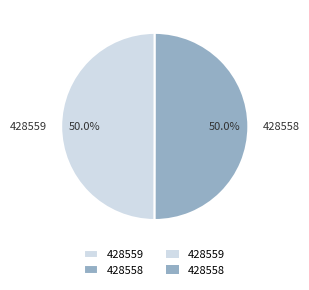

What percentage do 428559 and 428558 together represent?

100.0%